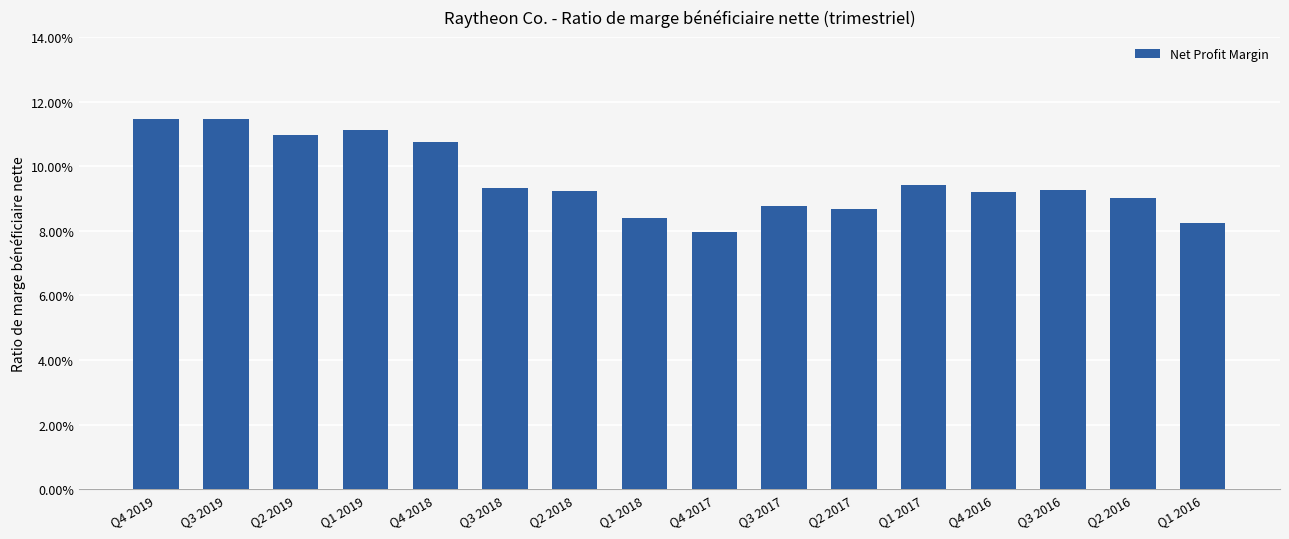

Reading left to right, transcribe all the data shown in this chart.

Q4 2019=0.1	Q3 2019=0.1	Q2 2019=0.1	Q1 2019=0.1	Q4 2018=0.1	Q3 2018=0.1	Q2 2018=0.1	Q1 2018=0.1	Q4 2017=0.1	Q3 2017=0.1	Q2 2017=0.1	Q1 2017=0.1	Q4 2016=0.1	Q3 2016=0.1	Q2 2016=0.1	Q1 2016=0.1